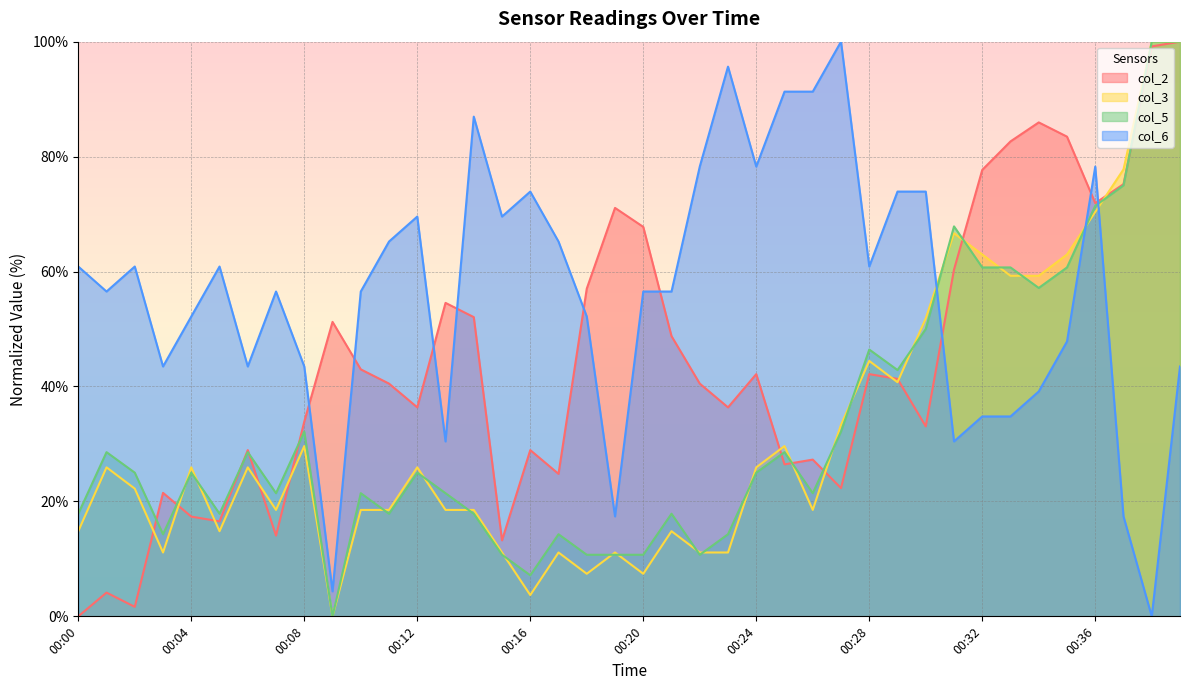

Where does the col_5 series first go above 24?

00:01